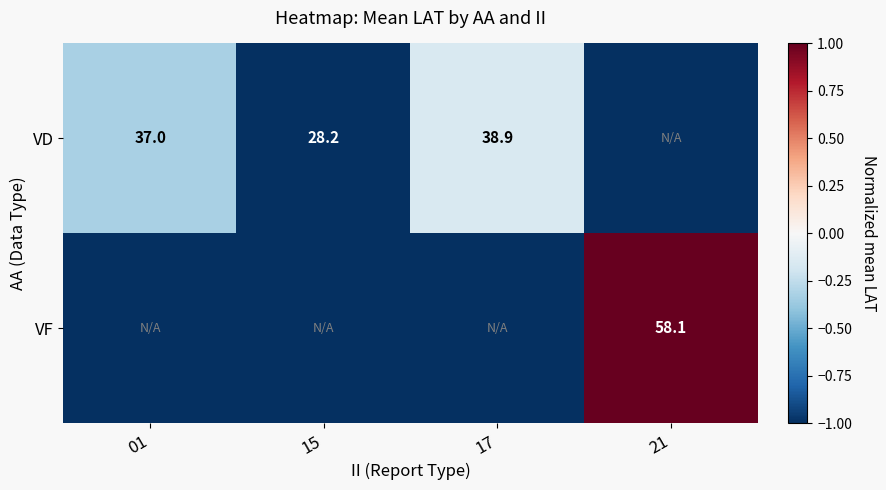

The value of VD at 01 is 22.0. True or false?

False